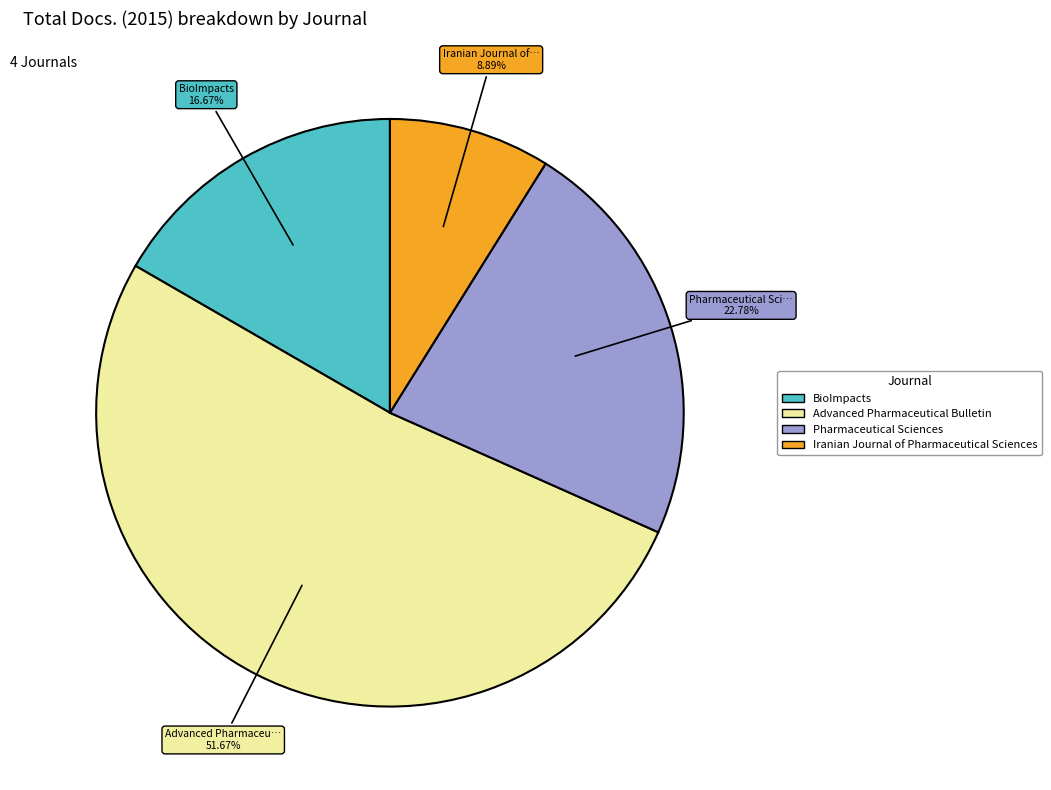

To the nearest percent, what is the average slice percentage?

25%